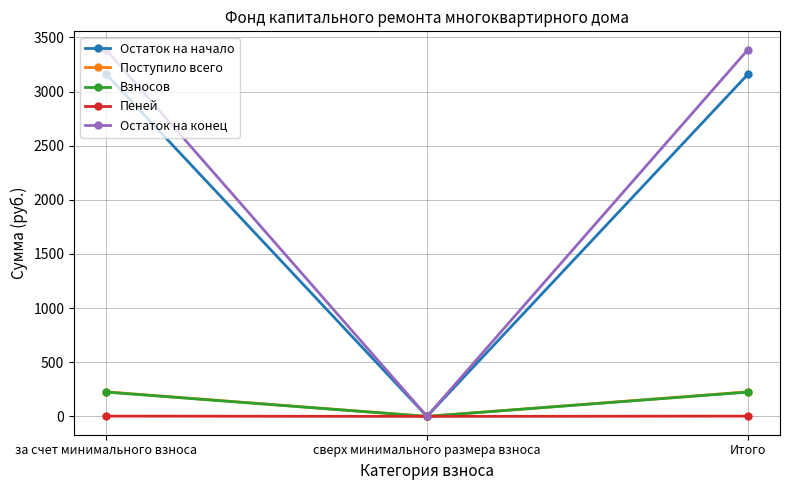

Which category has the lowest value in the Поступило всего series?

сверх минимального размера взноса